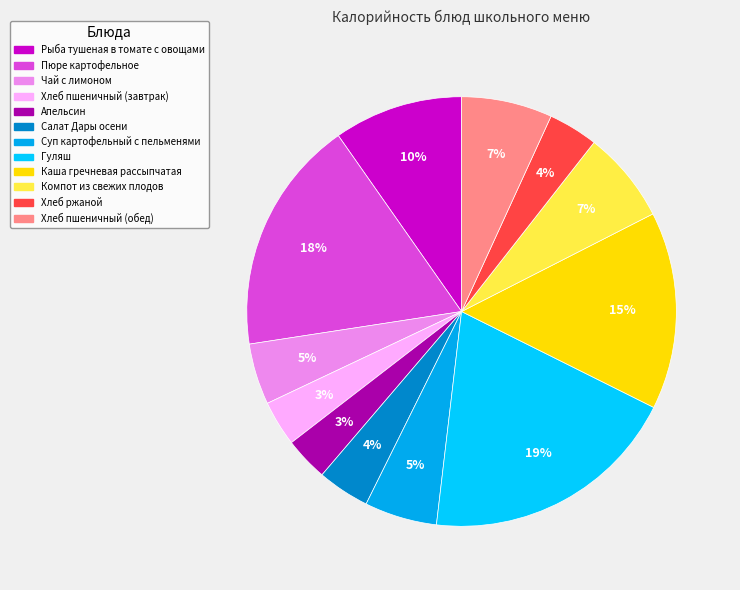

Is there any slice that represents more than half of the pie?

No